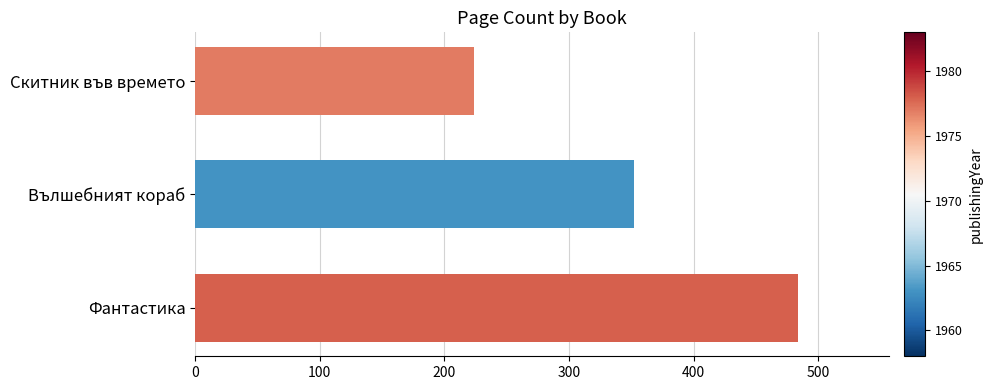

Which has a higher value, Фантастика or Вълшебният кораб?

Фантастика